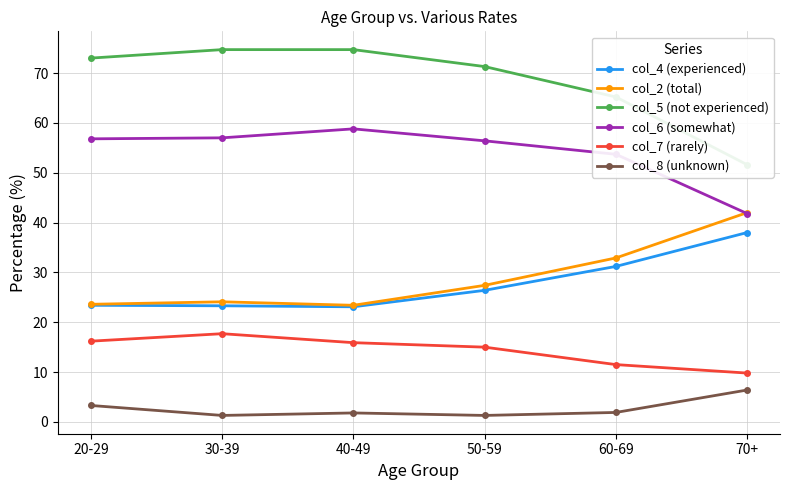

True or false: col_7 (rarely) and col_2 (total) intersect in this chart.

False